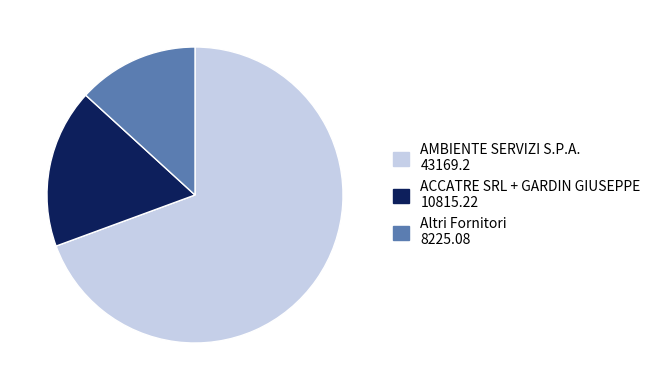

Is there any slice that represents more than half of the pie?

Yes